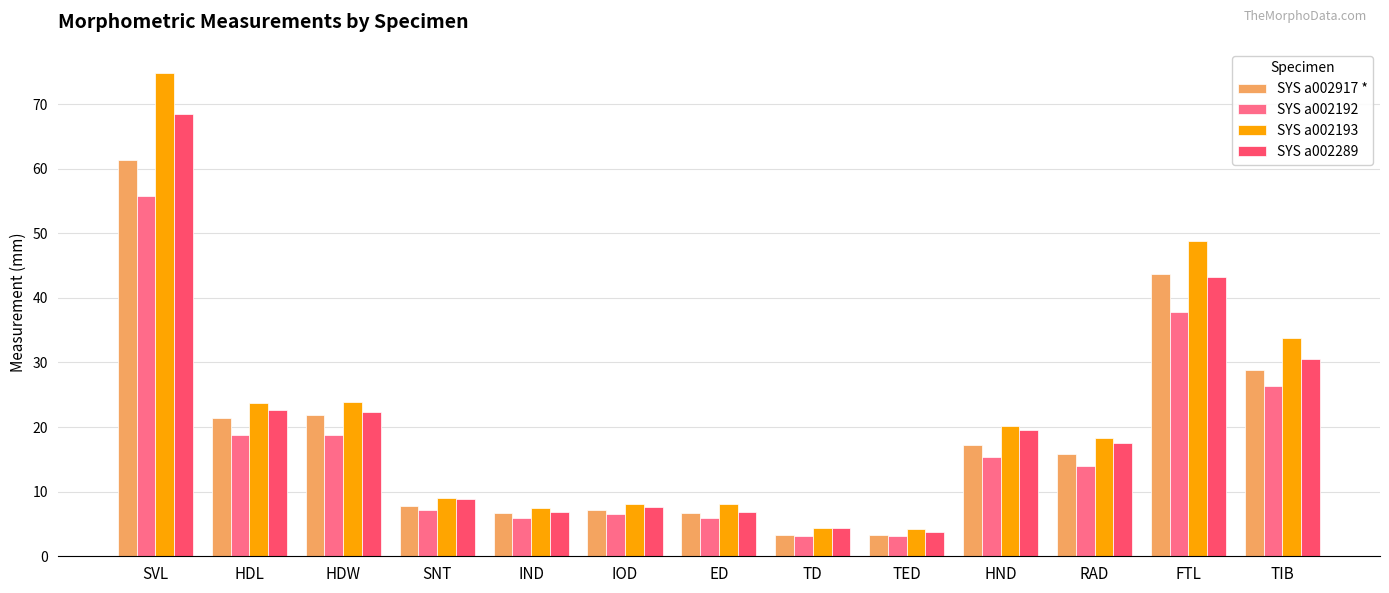

Between HDL and TD, which series saw the biggest shift?

SYS a002193